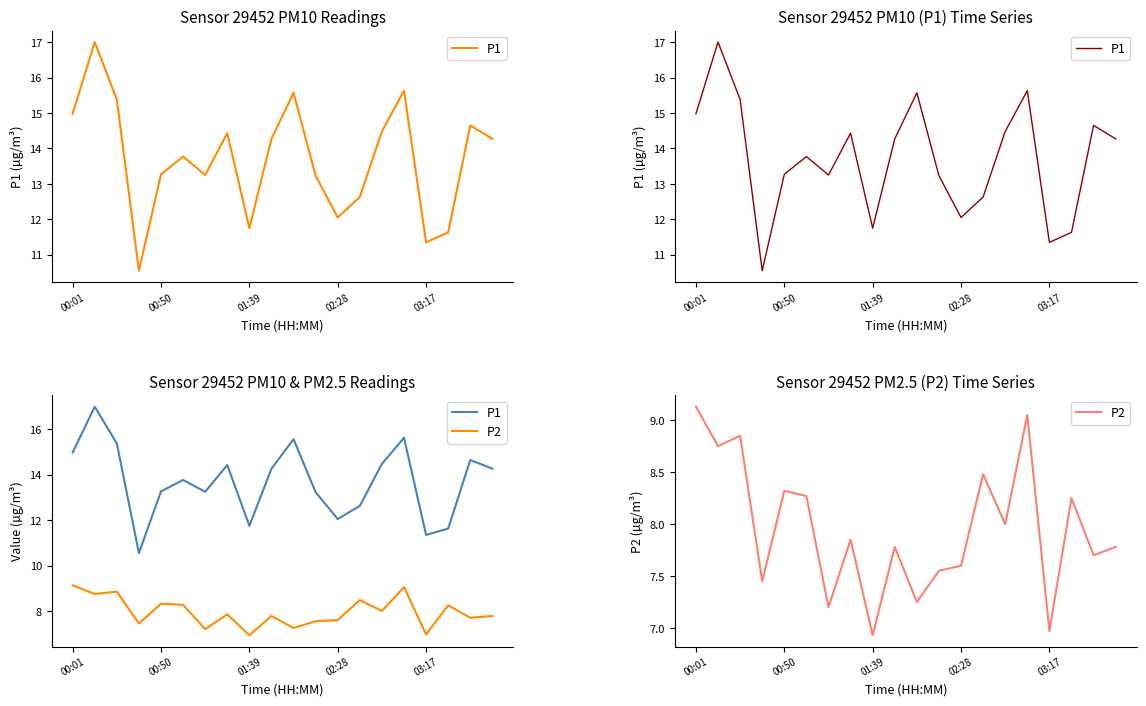

Where is P2 nearest to the value 8?

14